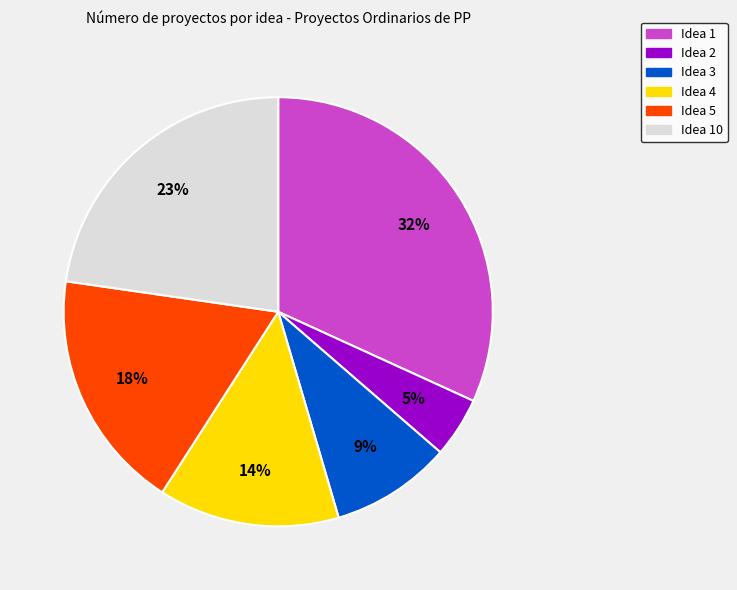

Is there any slice that represents more than half of the pie?

No